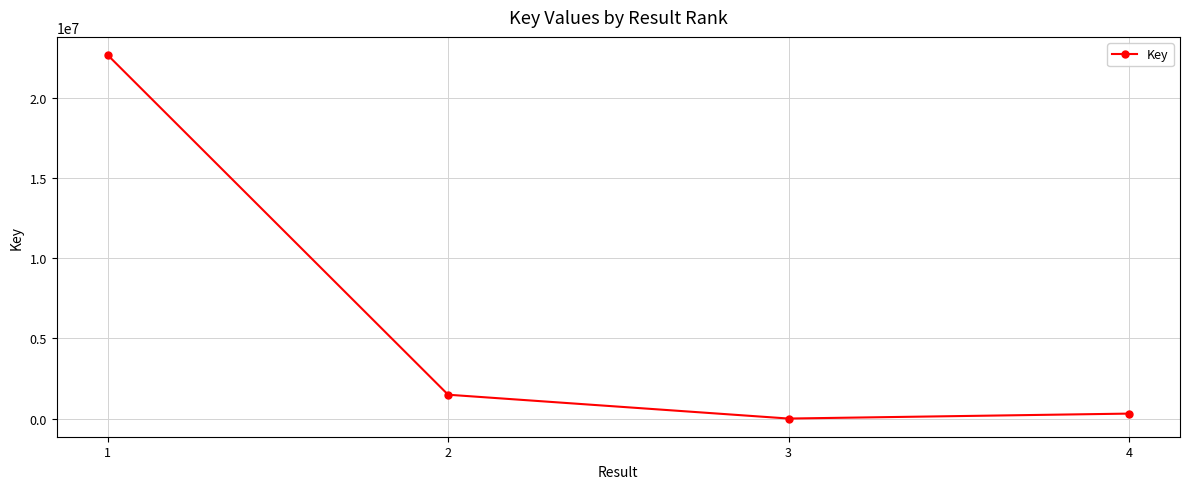

What is the greatest value displayed?

22670378